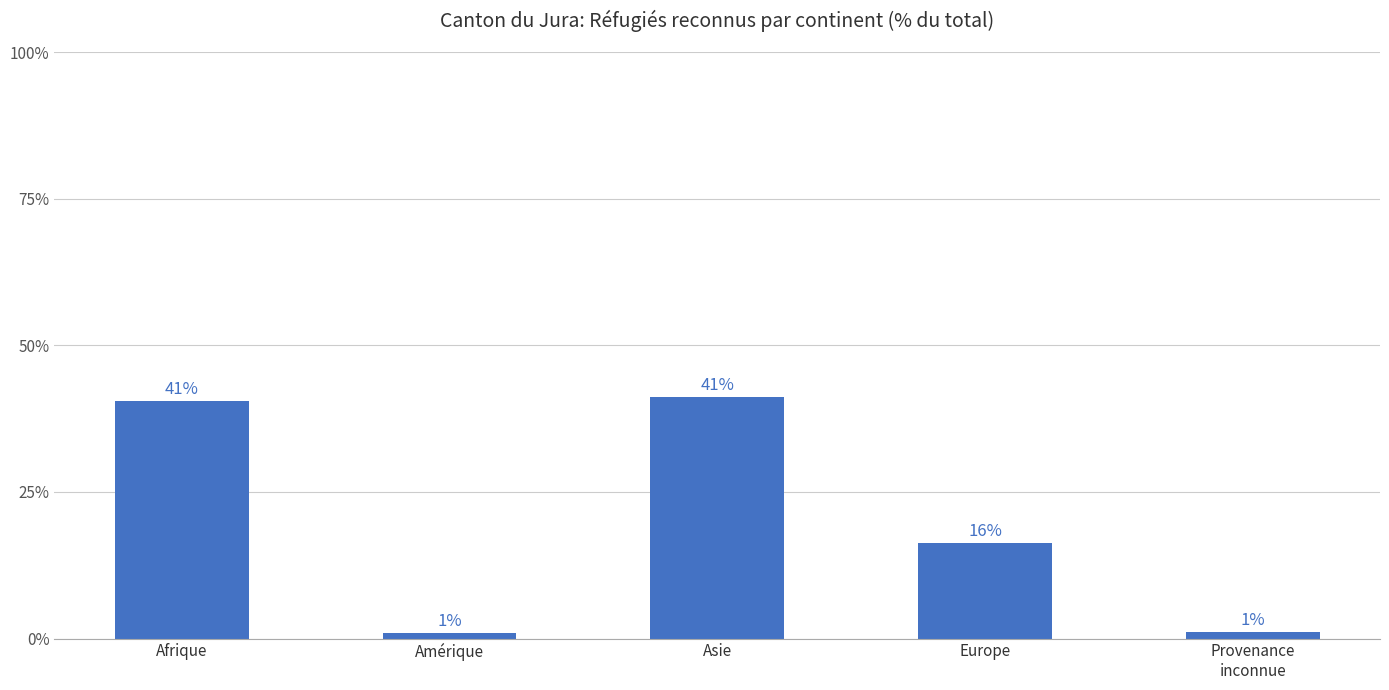

What is the sum of the values at Asie and Afrique?

81.7